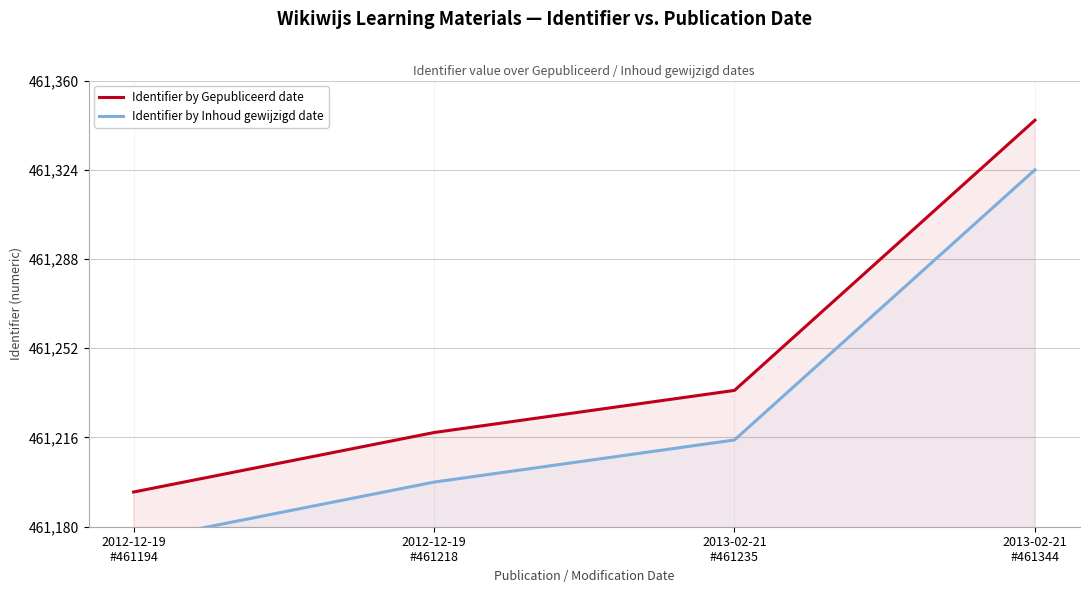

Reading left to right, what are all the values shown in this chart?

Identifier by Gepubliceerd date: 461194	461218	461235	461344
Identifier by Inhoud gewijzigd date: 461174	461198	461215	461324